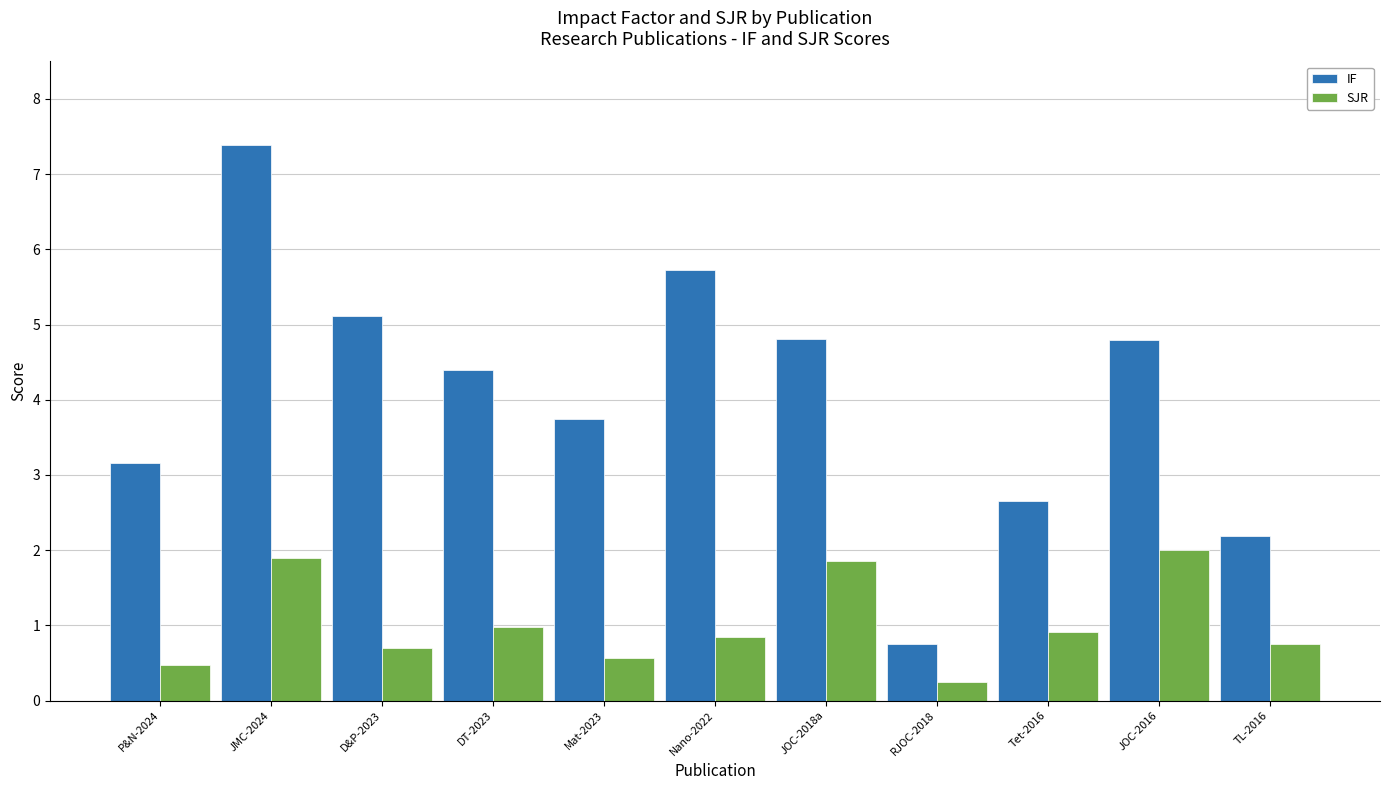

At Mat-2023, list the series in order from smallest to largest.

SJR, IF